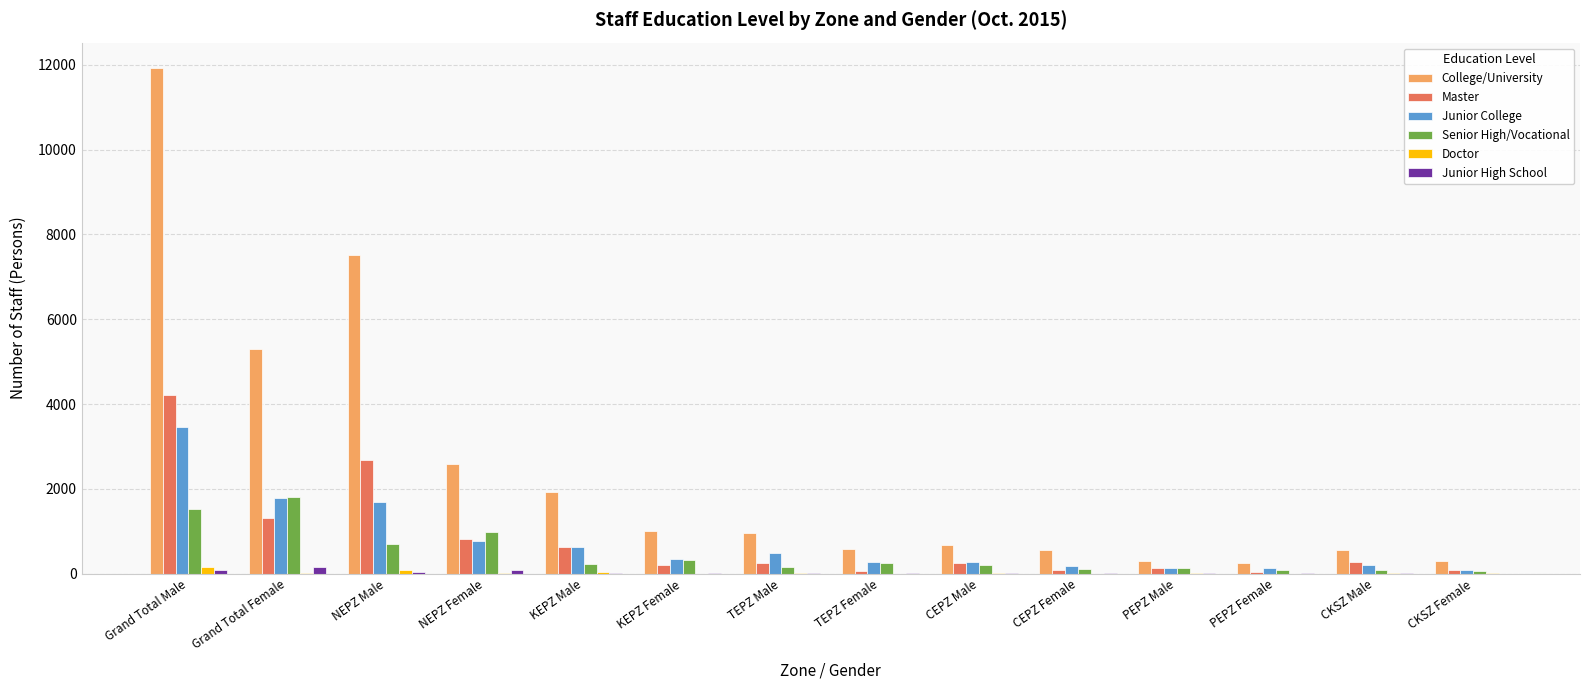

What is the maximum value shown in the chart?

11929